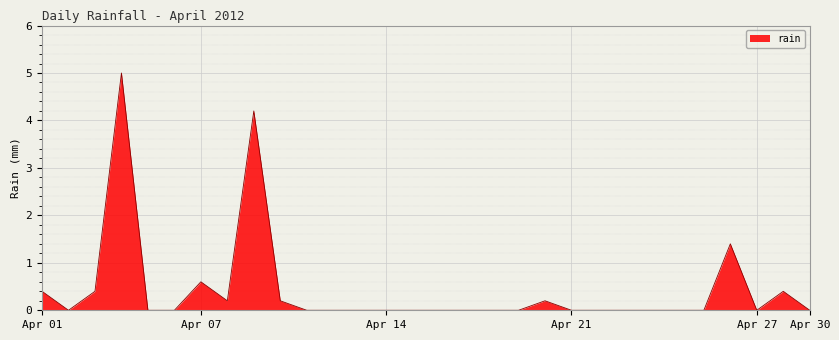

What is the difference between the maximum and minimum values?

5.0